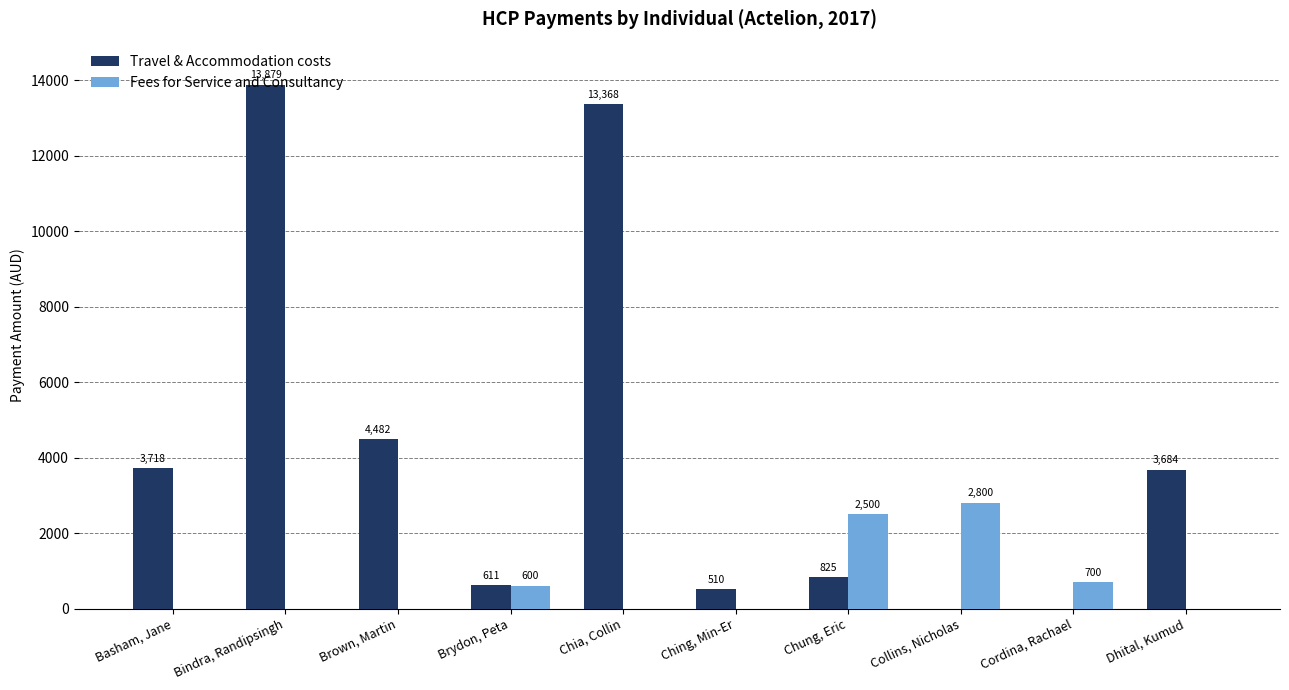

Which series changed the most between Brown, Martin and Collins, Nicholas?

Travel & Accommodation costs